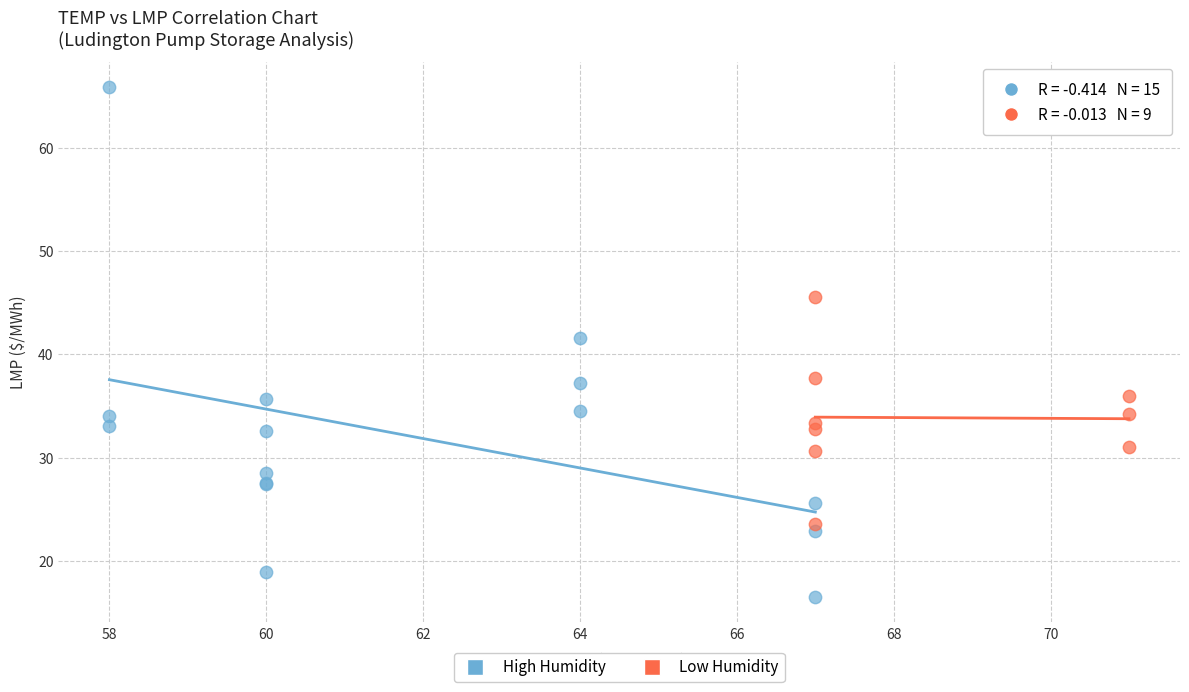

Which series contains the lowest Y value?

High Humidity